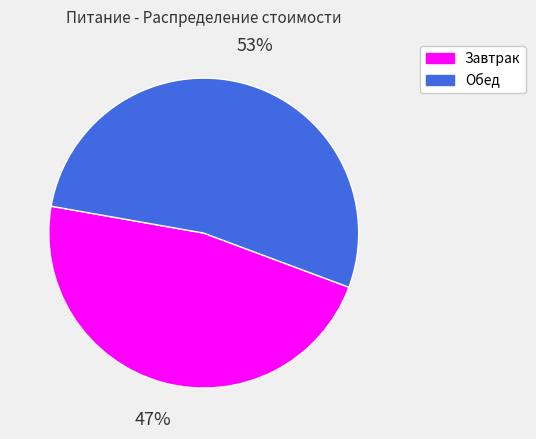

Is the sum of Завтрак and Обед greater than half?

Yes